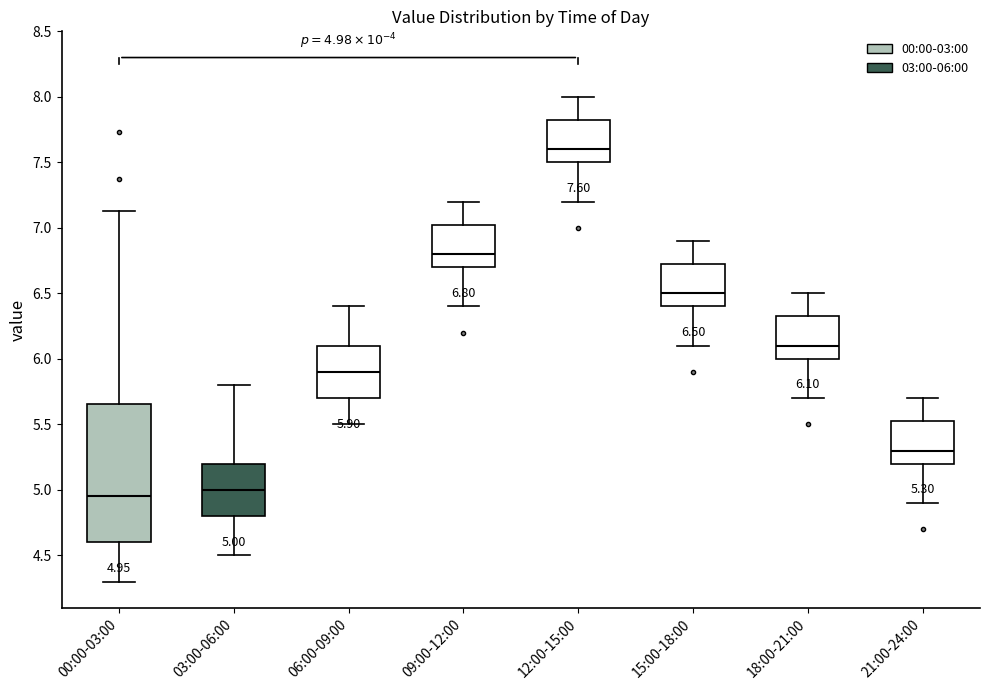

Comparing the boxes themselves (not the whiskers), which one is the tallest?

00:00-03:00